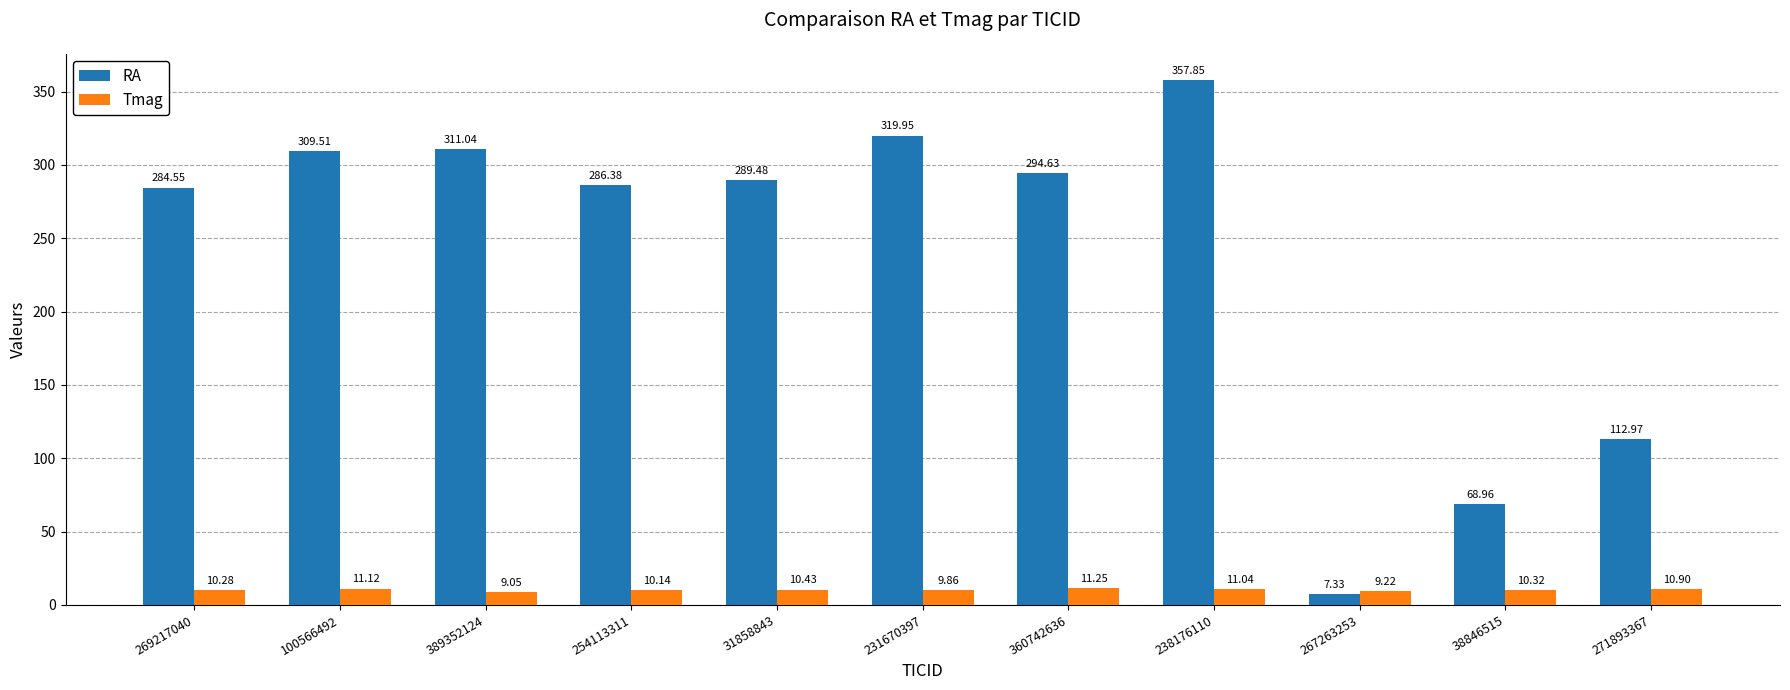

What are all the series names shown in the legend?

RA, Tmag